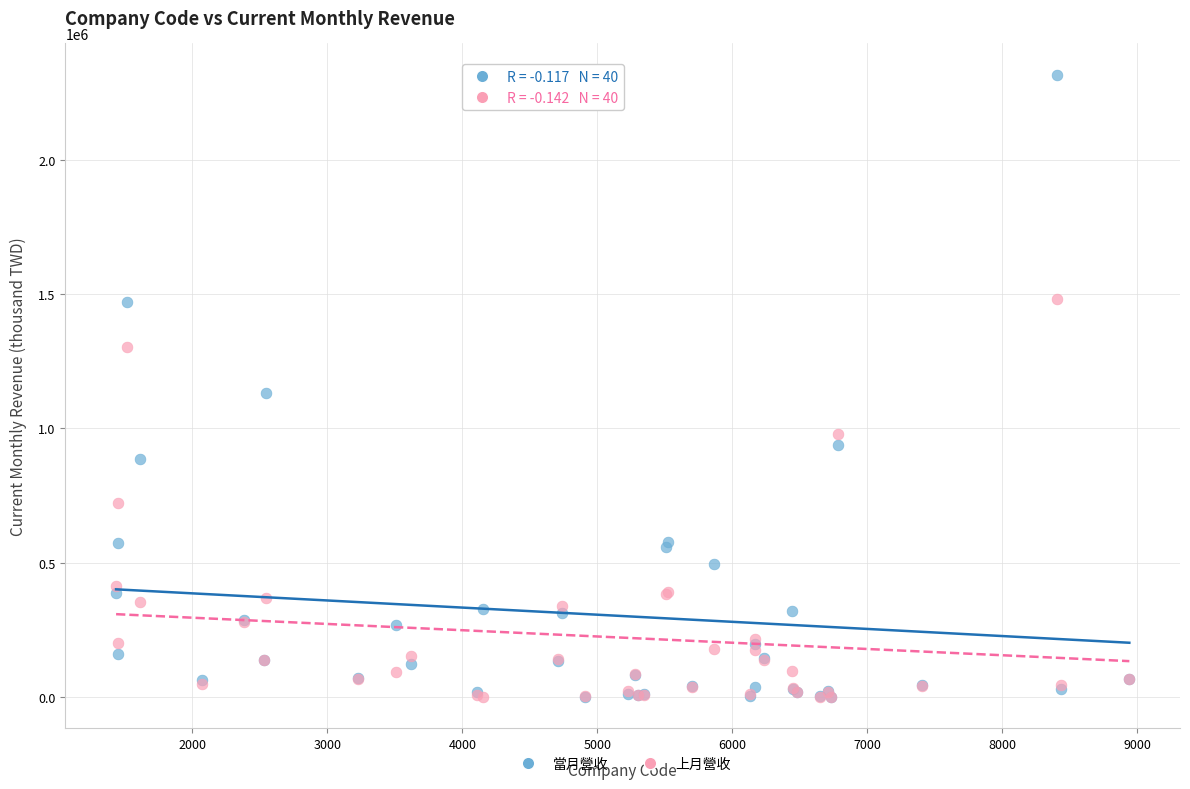

Which series reaches the maximum Y coordinate?

當月營收